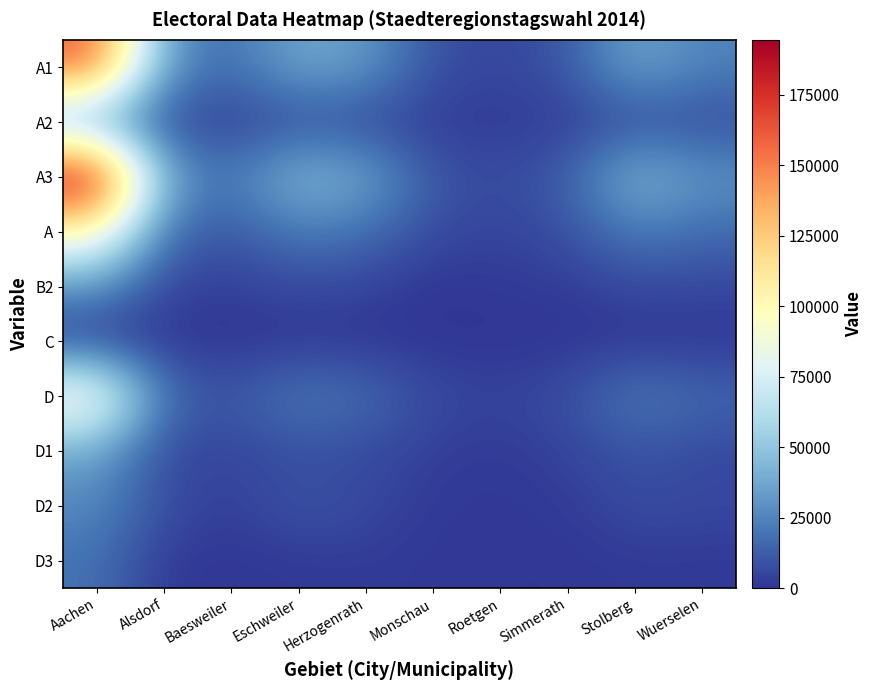

Reading left to right, list all the values displayed in this chart.

A1: Aachen=161082	Alsdorf=30971	Baesweiler=17086	Eschweiler=38254	Herzogenrath=32782	Monschau=8457	Roetgen=5133	Simmerath=10355	Stolberg=37574	Wuerselen=24412
A2: Aachen=33399	Alsdorf=4834	Baesweiler=3246	Eschweiler=6979	Herzogenrath=5152	Monschau=1797	Roetgen=1672	Simmerath=2419	Stolberg=6960	Wuerselen=6319
A3: Aachen=194482	Alsdorf=35805	Baesweiler=20332	Eschweiler=45233	Herzogenrath=37934	Monschau=10254	Roetgen=6805	Simmerath=12774	Stolberg=44534	Wuerselen=30731
A: Aachen=102268	Alsdorf=17291	Baesweiler=10149	Eschweiler=22573	Herzogenrath=17979	Monschau=6559	Roetgen=4403	Simmerath=7981	Stolberg=22862	Wuerselen=16453
B2: Aachen=29371	Alsdorf=4473	Baesweiler=3009	Eschweiler=6149	Herzogenrath=4681	Monschau=0	Roetgen=1525	Simmerath=2242	Stolberg=5978	Wuerselen=5652
C: Aachen=1681	Alsdorf=483	Baesweiler=187	Eschweiler=444	Herzogenrath=281	Monschau=144	Roetgen=54	Simmerath=137	Stolberg=435	Wuerselen=300
D: Aachen=100587	Alsdorf=16808	Baesweiler=9962	Eschweiler=22129	Herzogenrath=17698	Monschau=6415	Roetgen=4349	Simmerath=7844	Stolberg=22427	Wuerselen=16153
D1: Aachen=36354	Alsdorf=5123	Baesweiler=5401	Eschweiler=7530	Herzogenrath=6484	Monschau=3083	Roetgen=1588	Simmerath=4346	Stolberg=9595	Wuerselen=5812
D2: Aachen=26568	Alsdorf=7888	Baesweiler=2591	Eschweiler=10134	Herzogenrath=6415	Monschau=1440	Roetgen=1029	Simmerath=1919	Stolberg=7334	Wuerselen=6069
D3: Aachen=19011	Alsdorf=1213	Baesweiler=742	Eschweiler=1293	Herzogenrath=1957	Monschau=1058	Roetgen=798	Simmerath=582	Stolberg=1700	Wuerselen=1459